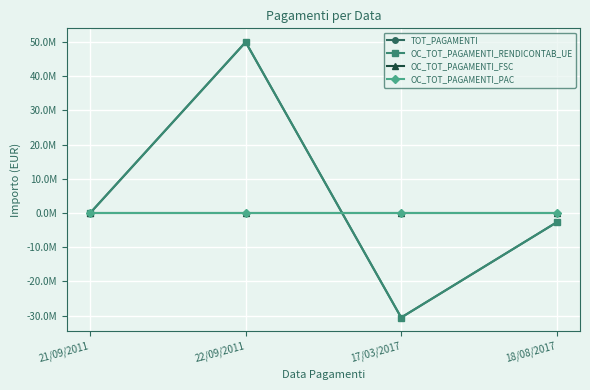

In OC_TOT_PAGAMENTI_RENDICONTAB_UE, how many points are lower than both neighbors (excluding endpoints)?

1